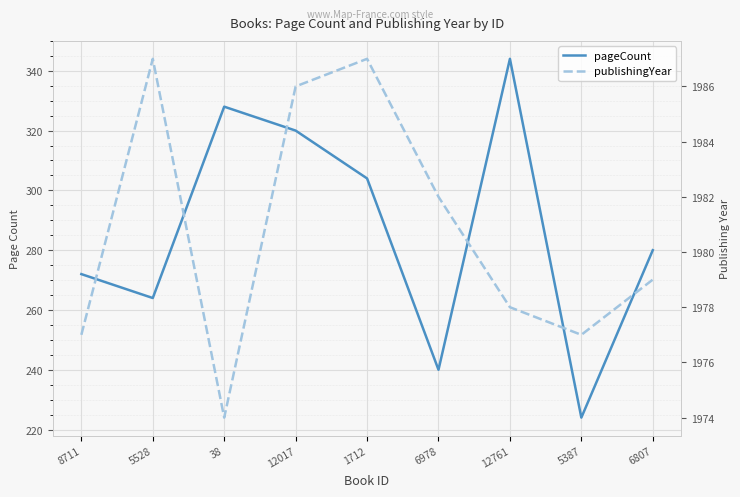

True or false: publishingYear and pageCount cross at least once.

False